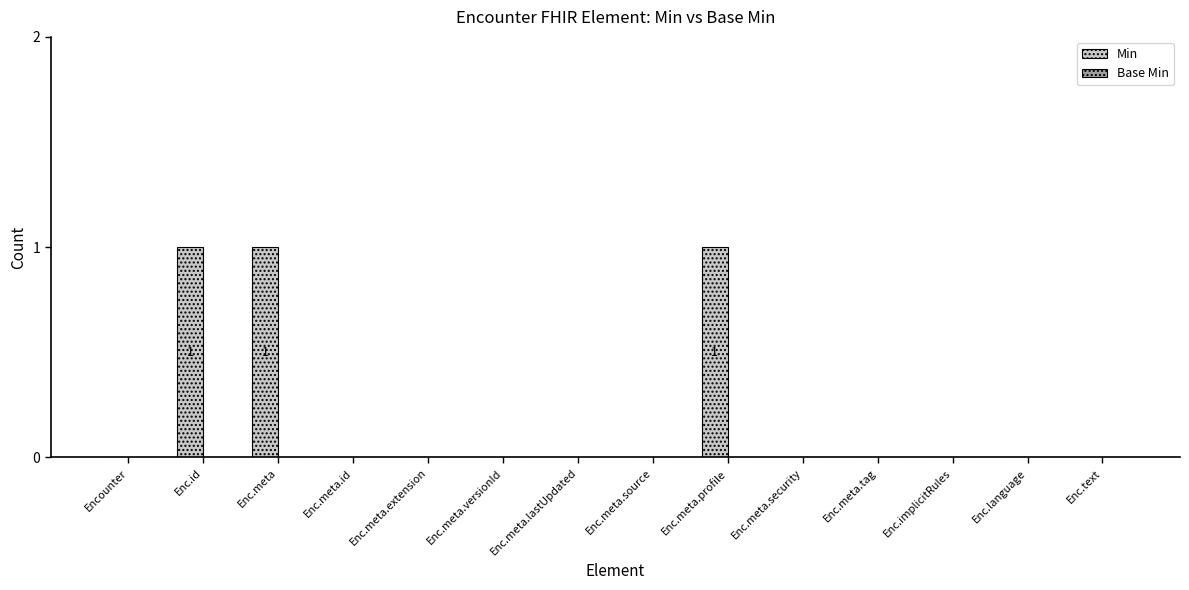

Is it true that the value at Enc.meta.security is -1?

False